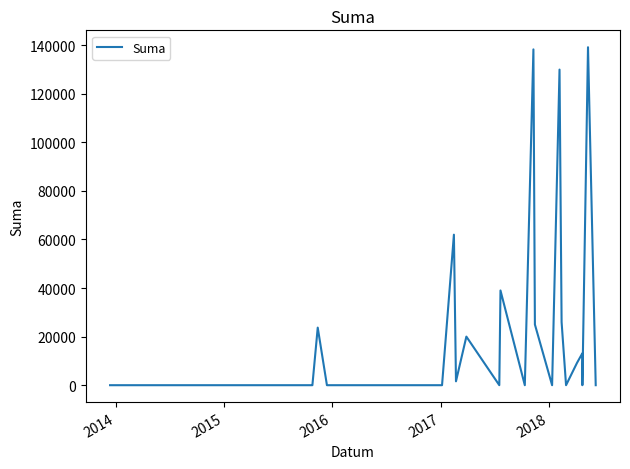

How many interior local valleys (lower than both neighbors) does the data have?

6